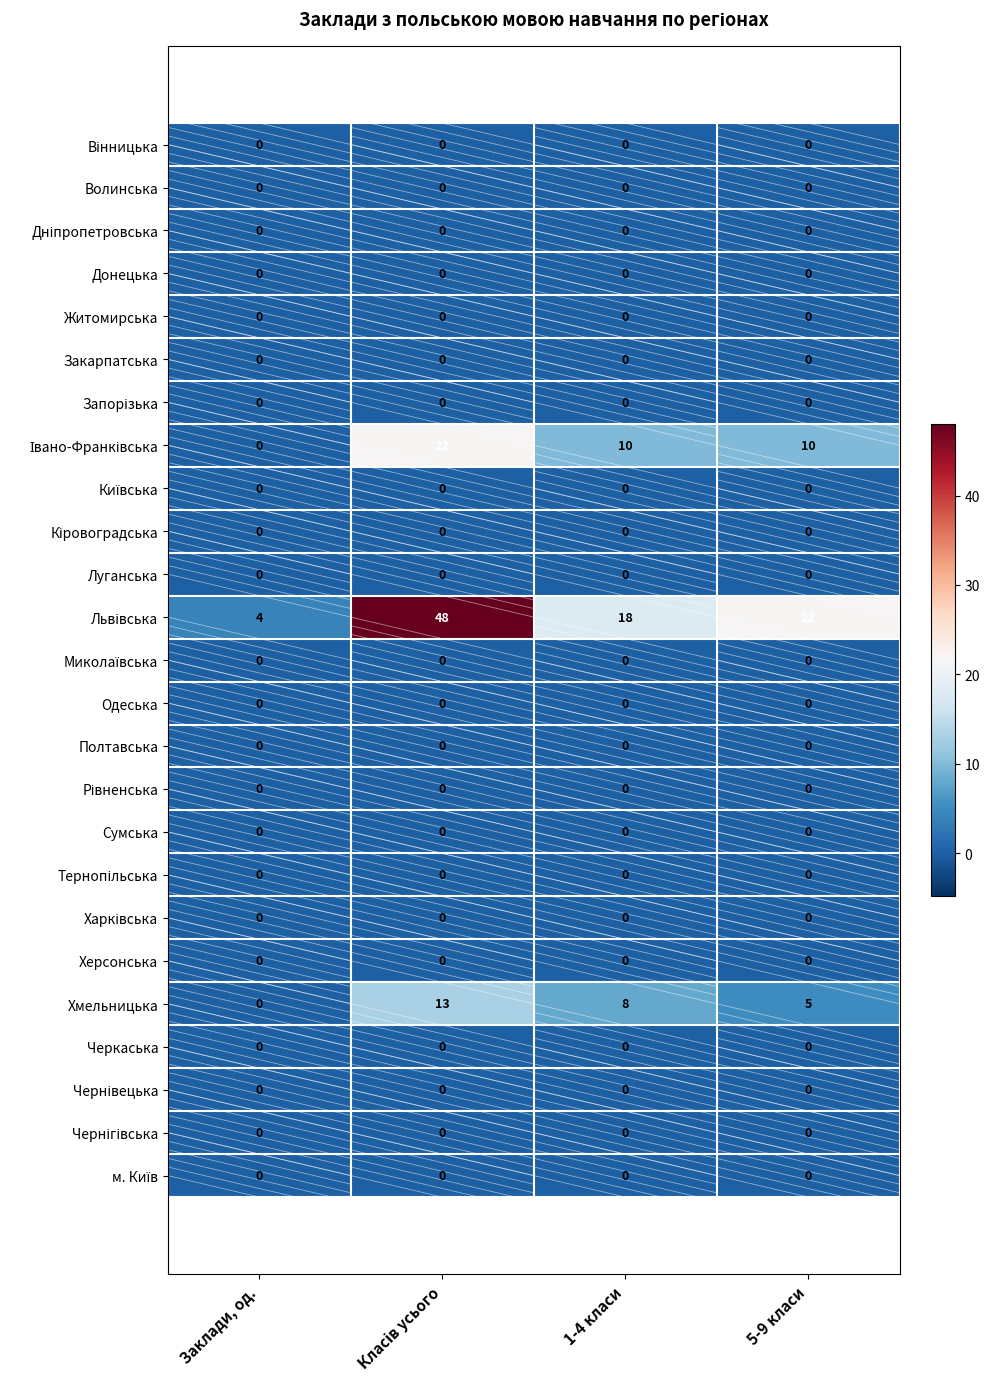

The Закарпатська series shows 0 at 1-4 класи. True or false?

True